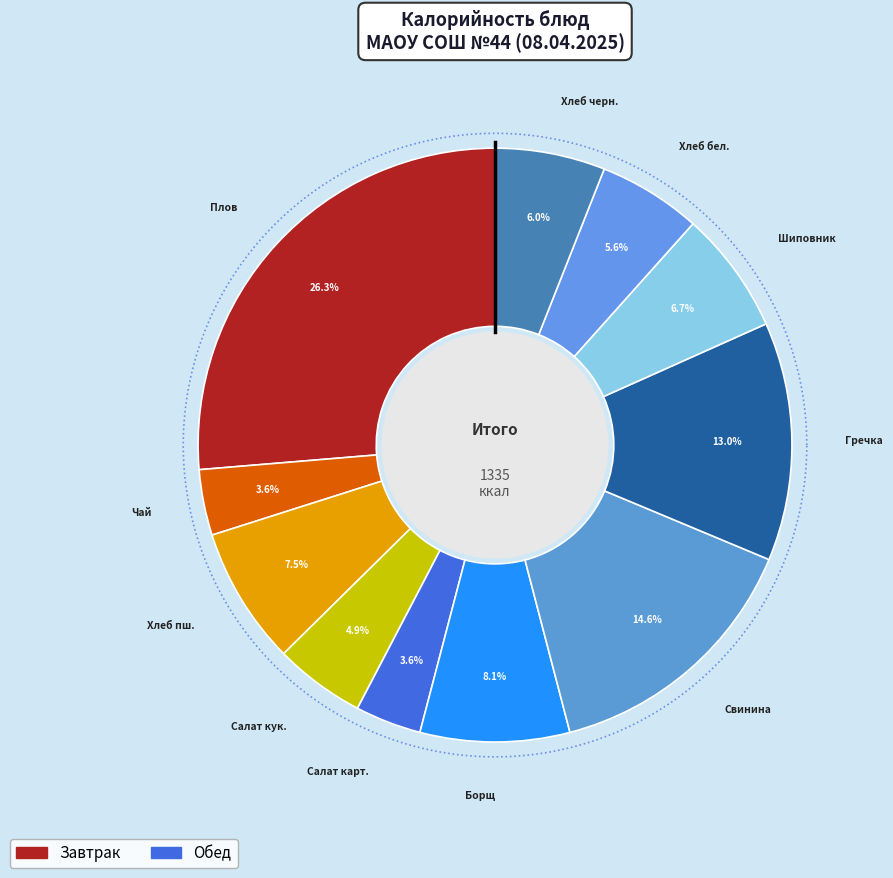

What is the change in value from Чай с сахаром и лимоном to Борщ с капустой?

+60.8